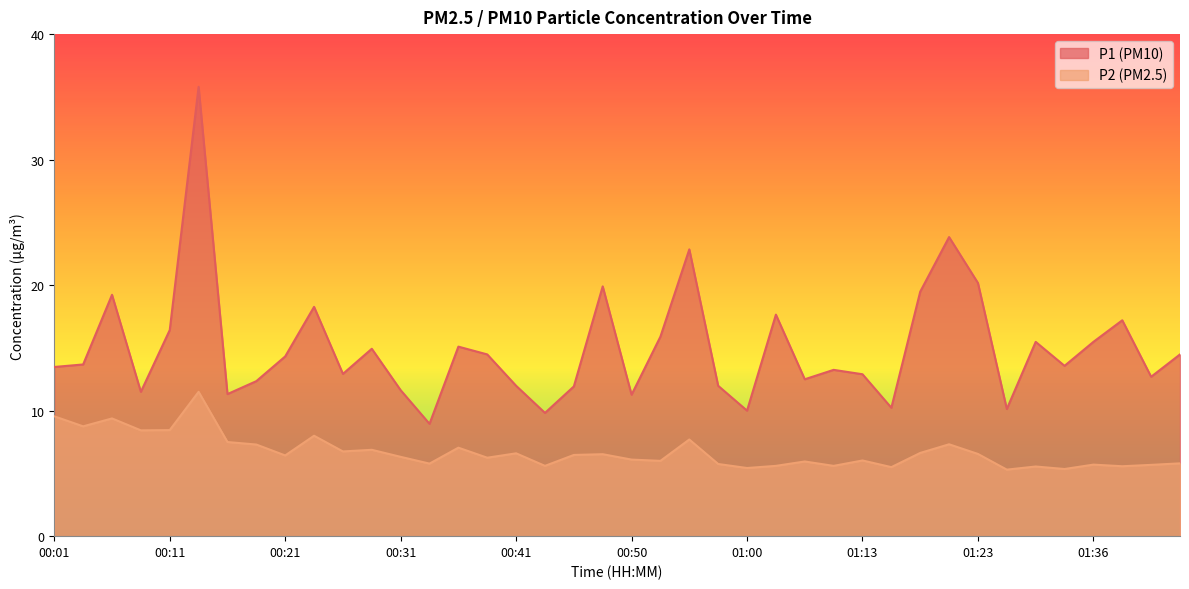

At which label is P2 closest to 8?

00:24